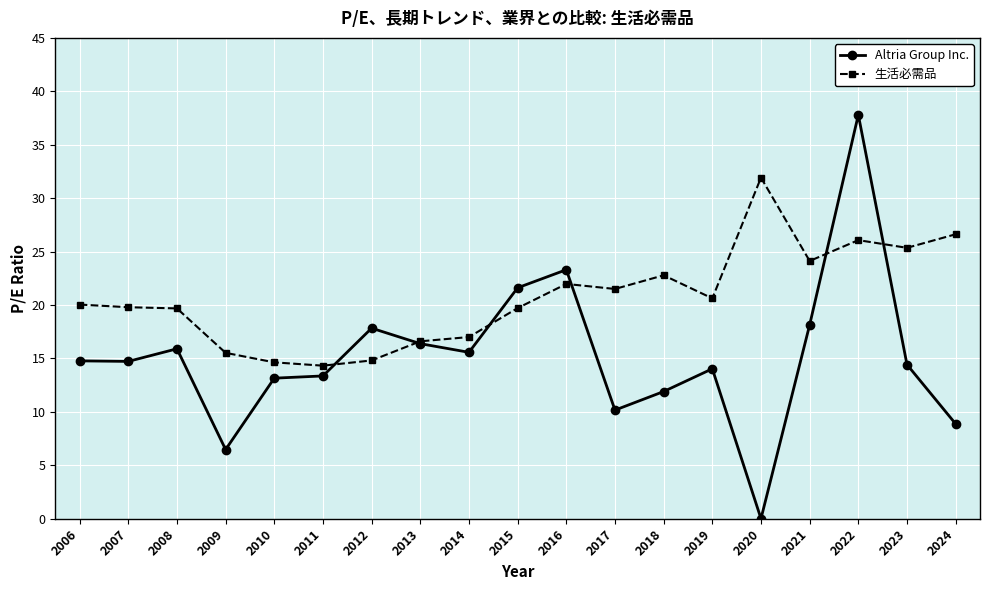

What is the value of the 生活必需品 point at the 6th from the left?

14.3